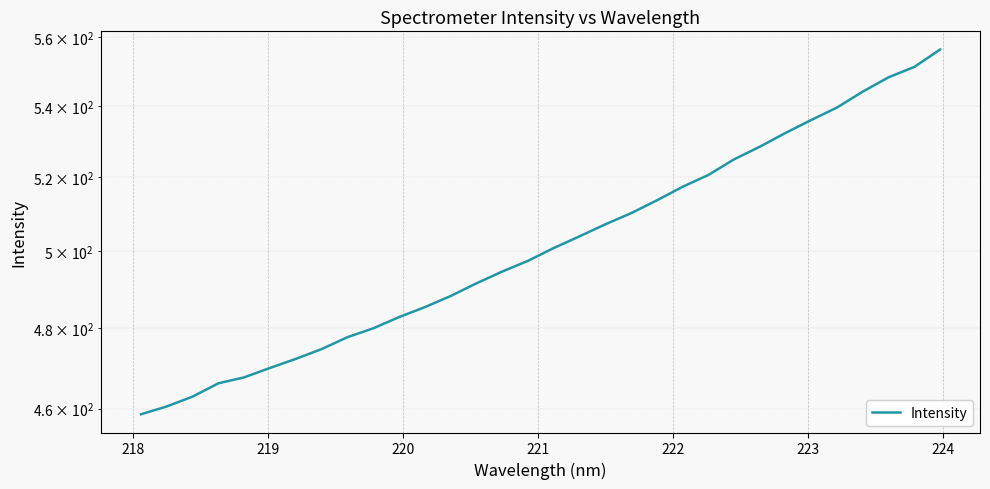

What is the average value?

502.1